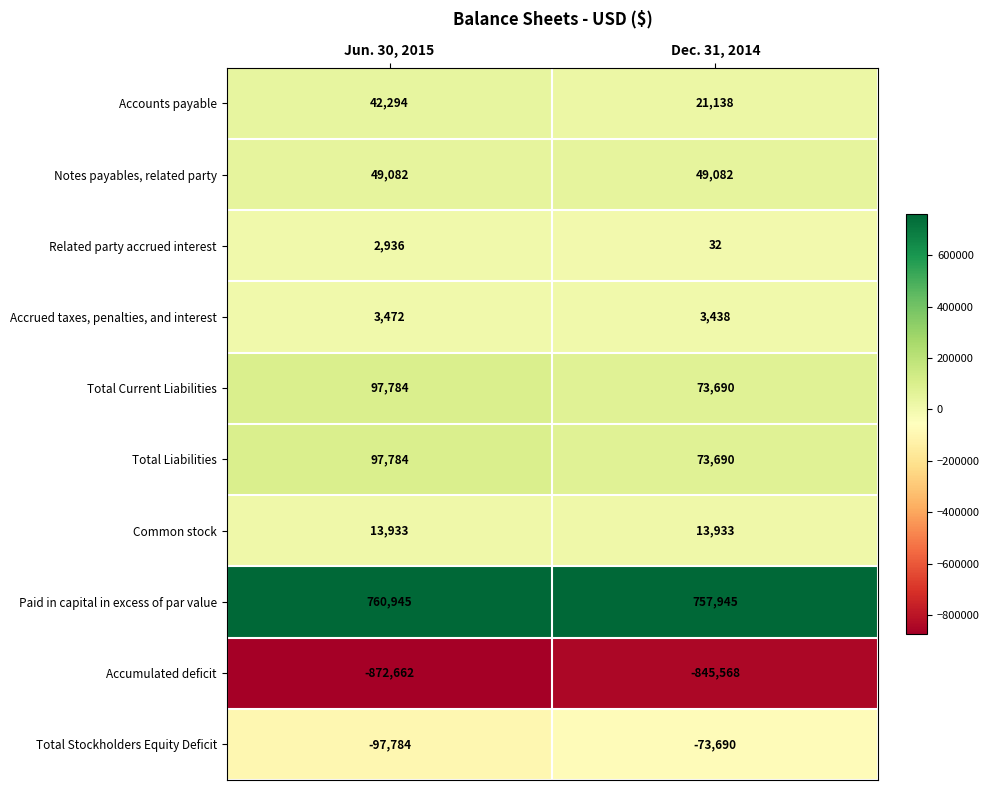

Which category has the lowest value across all series?

Jun. 30, 2015